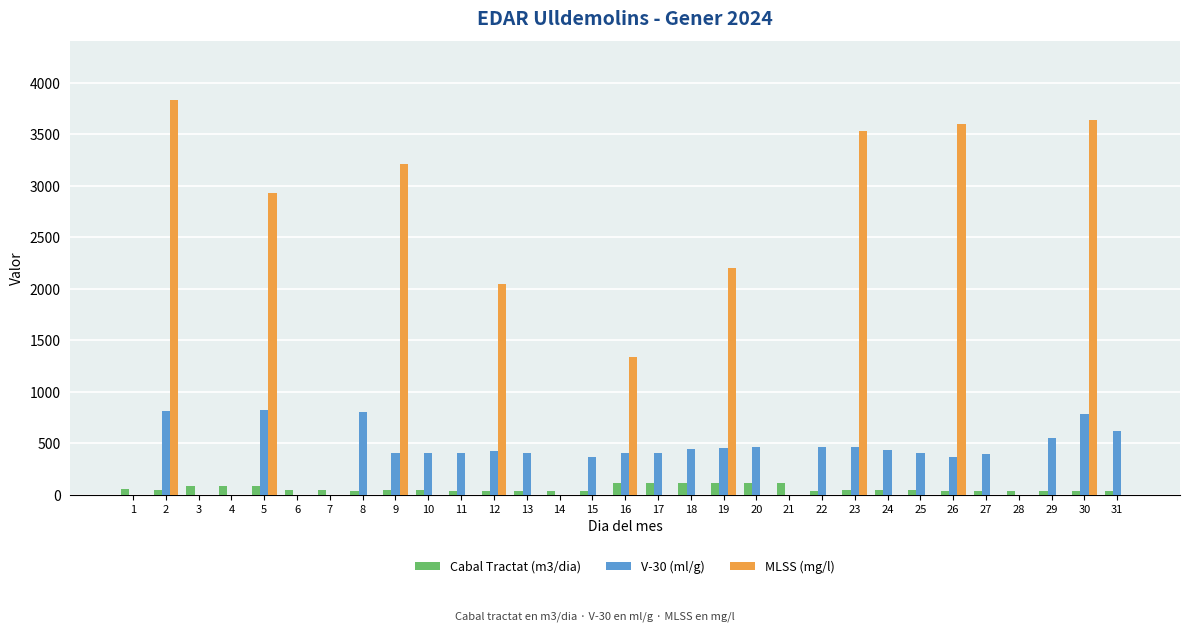

What is the sum of all MLSS (mg/l) values?

26320